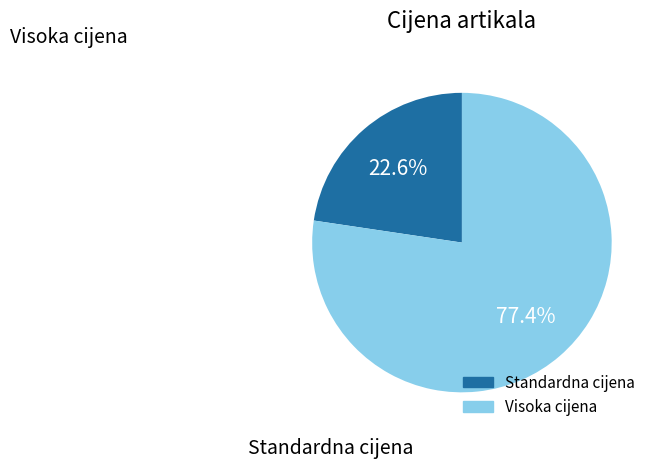

Count the number of slices in the pie.

2